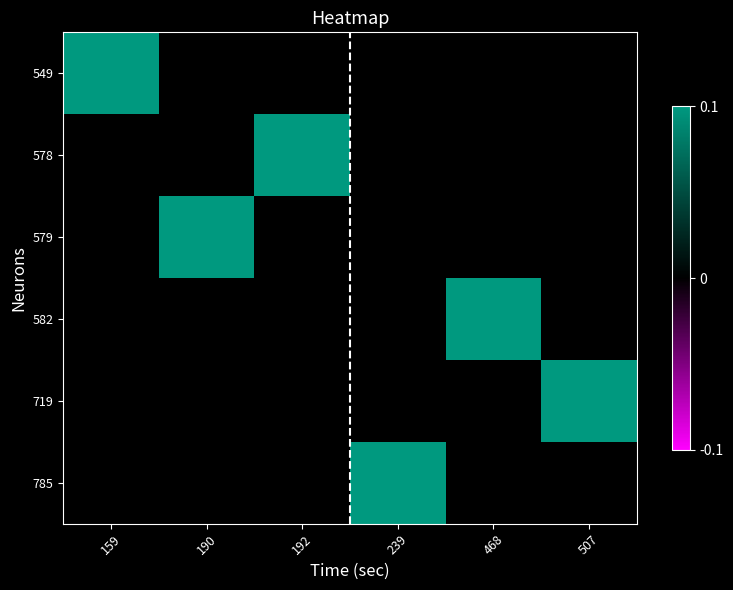

At how many categories does at least one series exceed 0?

6